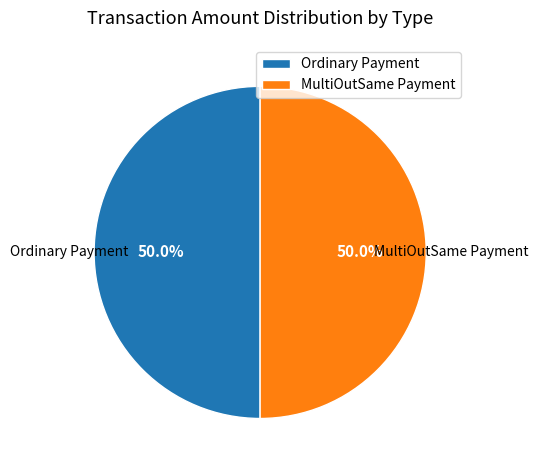

What is the ratio of the value at Ordinary Payment to the value at MultiOutSame Payment?

1.0